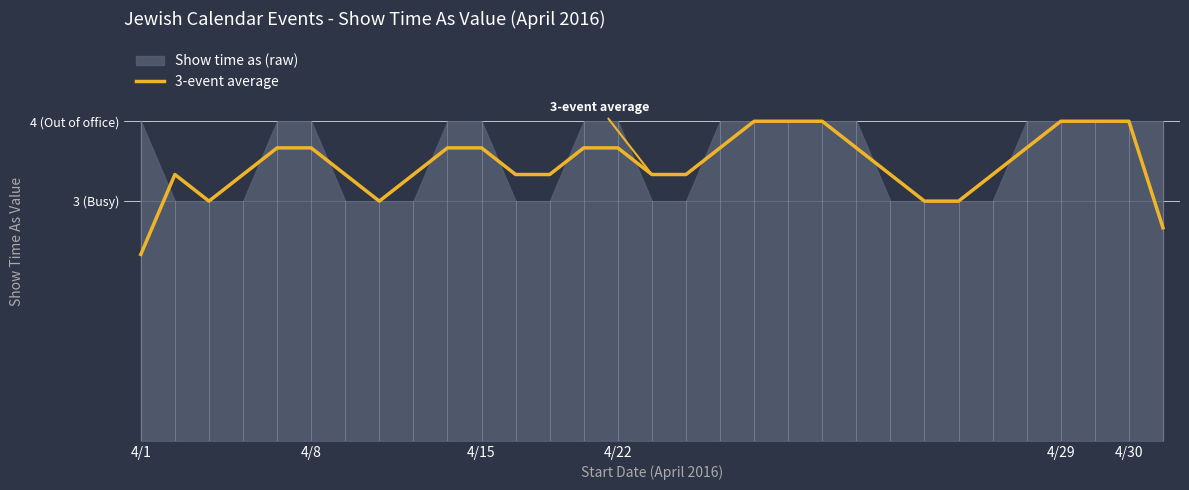

Reading right to left, list all the values displayed in this chart.

2.7	4.0	4.0	4.0	3.7	3.3	3.0	3.0	3.3	3.7	4.0	4.0	4.0	3.7	3.3	3.3	3.7	3.7	3.3	3.3	3.7	3.7	3.3	3.0	3.3	3.7	3.7	3.3	3.0	3.3	2.3